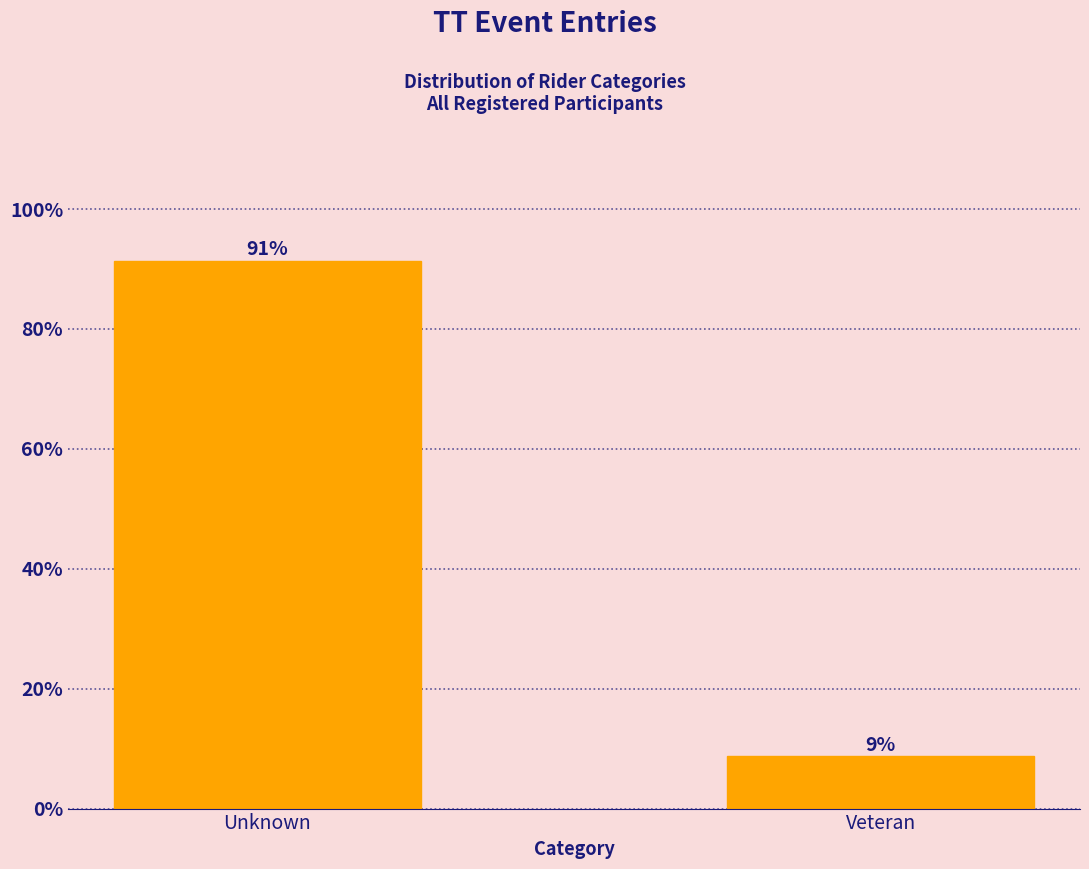

Which label corresponds to the largest value in the chart?

Unknown